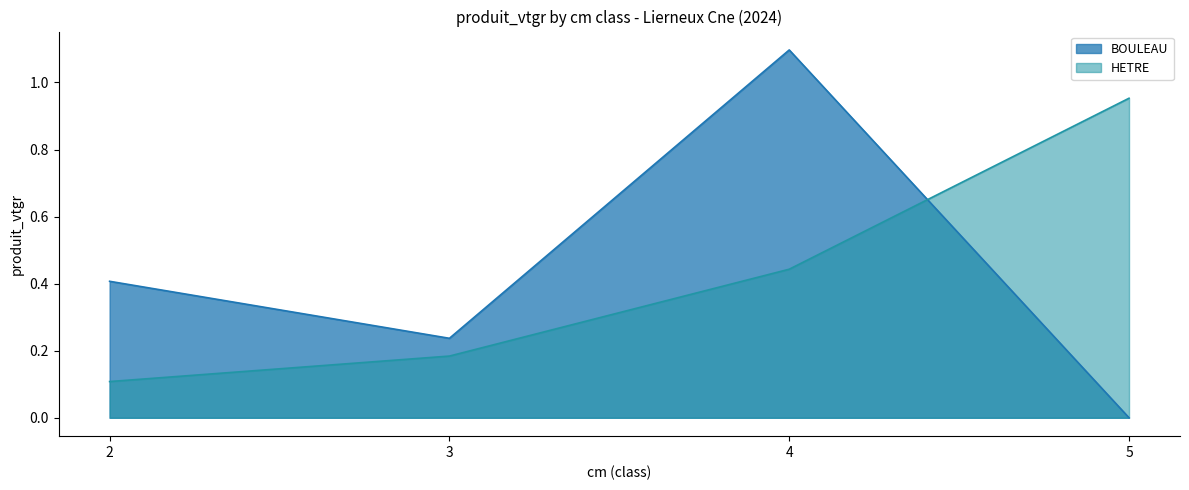

What is the difference between the values at 3 and 2?

0.1